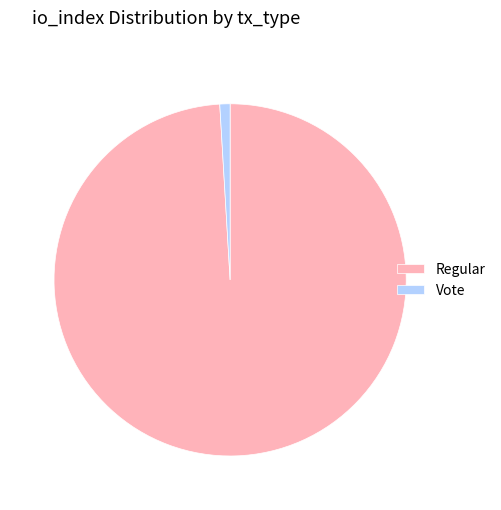

Which category has the smallest portion of the pie?

Vote